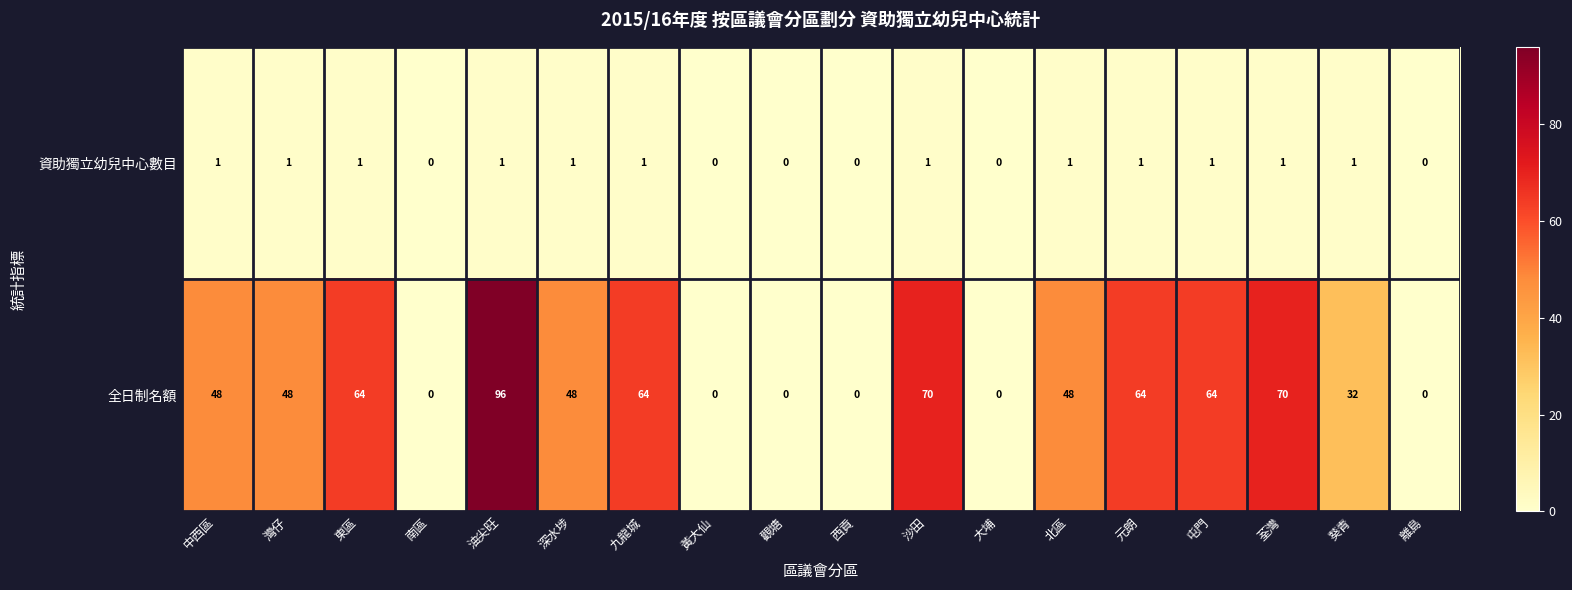

What is the average value of the 全日制名額 series?

40